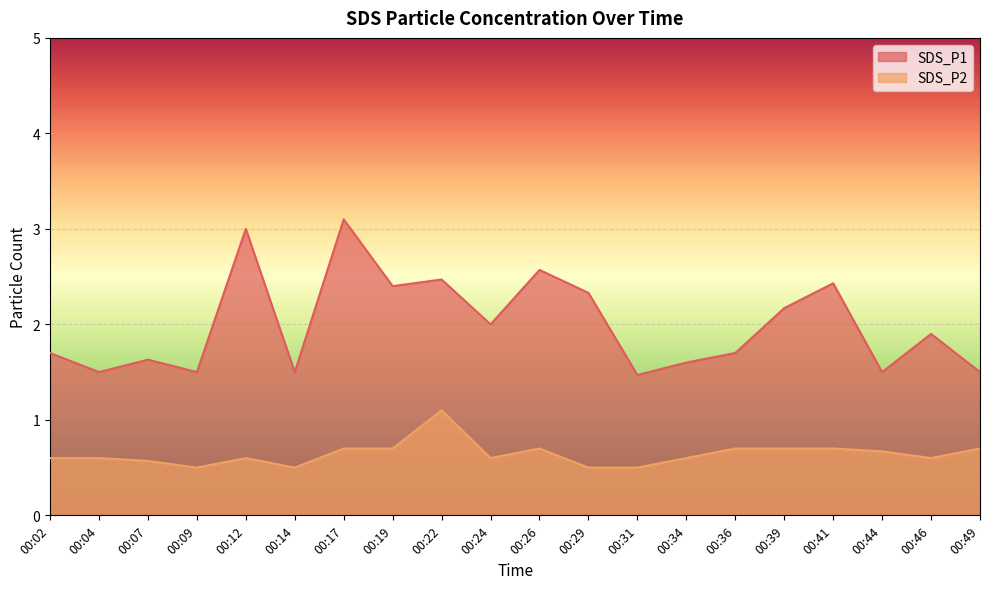

Reading left to right, what are all the values shown in this chart?

SDS_P1: 1.7	1.5	1.6	1.5	3.0	1.5	3.1	2.4	2.5	2.0	2.6	2.3	1.5	1.6	1.7	2.2	2.4	1.5	1.9	1.5
SDS_P2: 0.6	0.6	0.6	0.5	0.6	0.5	0.7	0.7	1.1	0.6	0.7	0.5	0.5	0.6	0.7	0.7	0.7	0.7	0.6	0.7